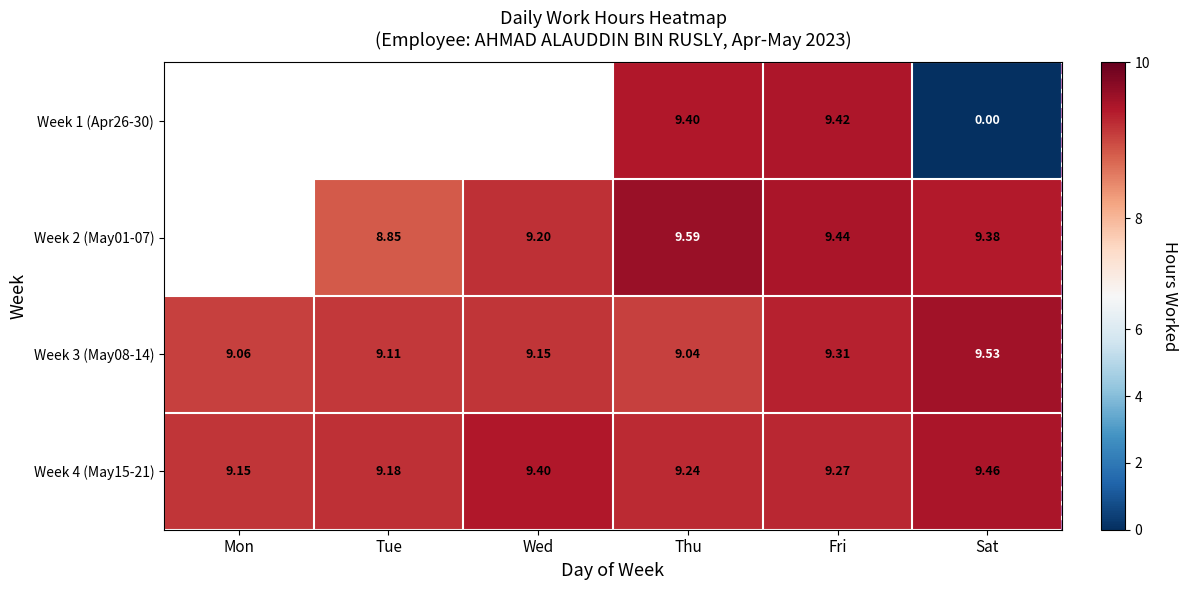

Rank the categories by Week 4 (May15-21) value from highest to lowest.

Sat, Wed, Fri, Thu, Tue, Mon